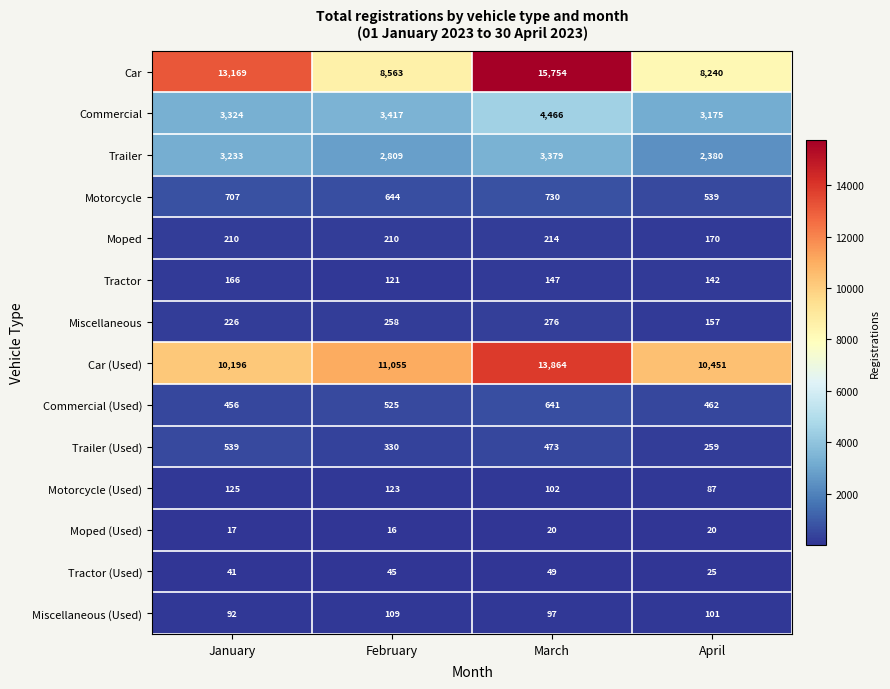

What is the smallest value displayed?

16